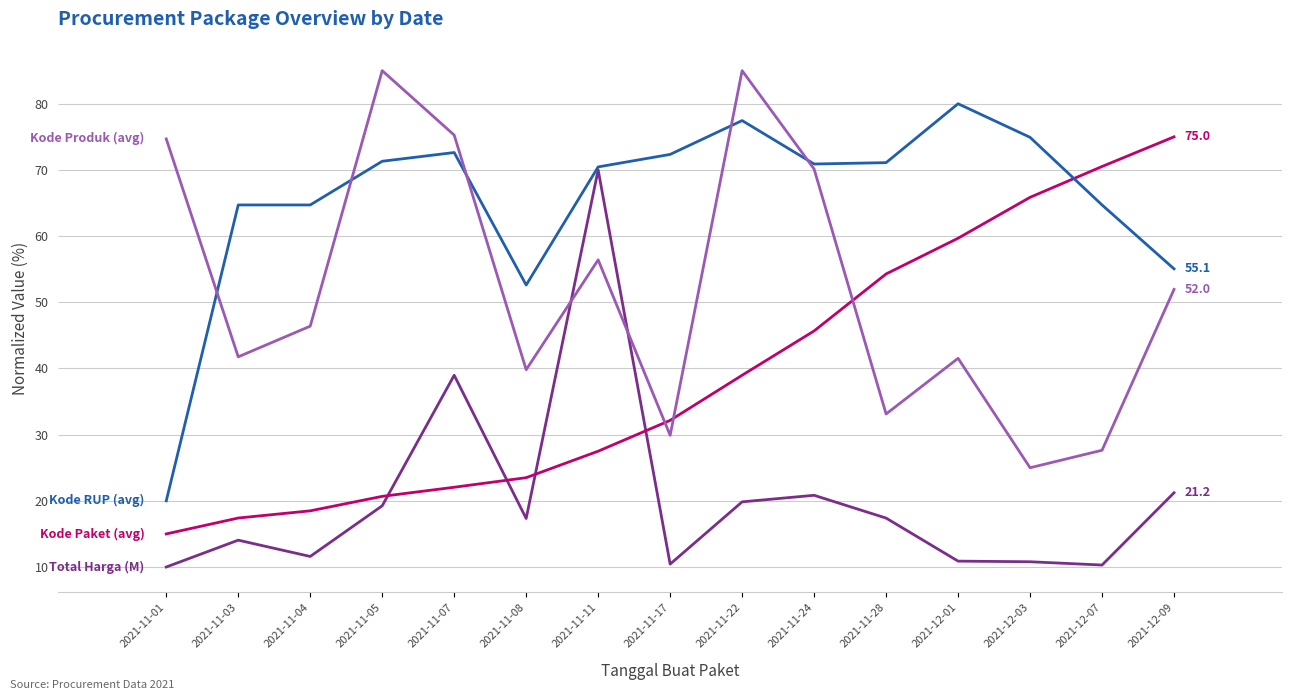

What is the difference between the highest and lowest values at 2021-12-03?

64.1